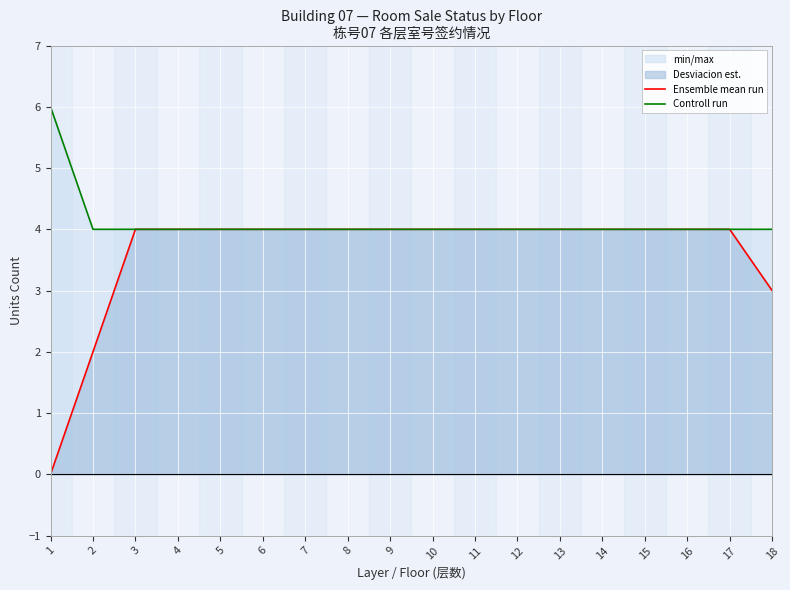

What is the difference between the maximum and second lowest values in the Controll run series?

2